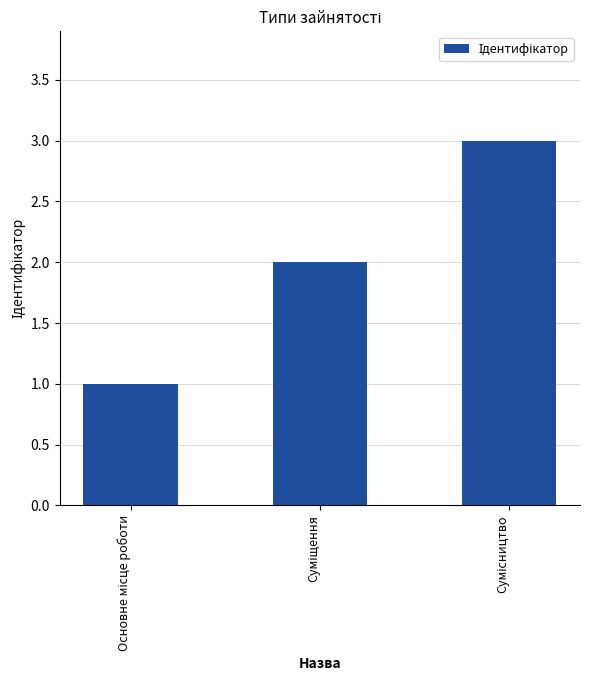

What is the maximum value shown in the chart?

3